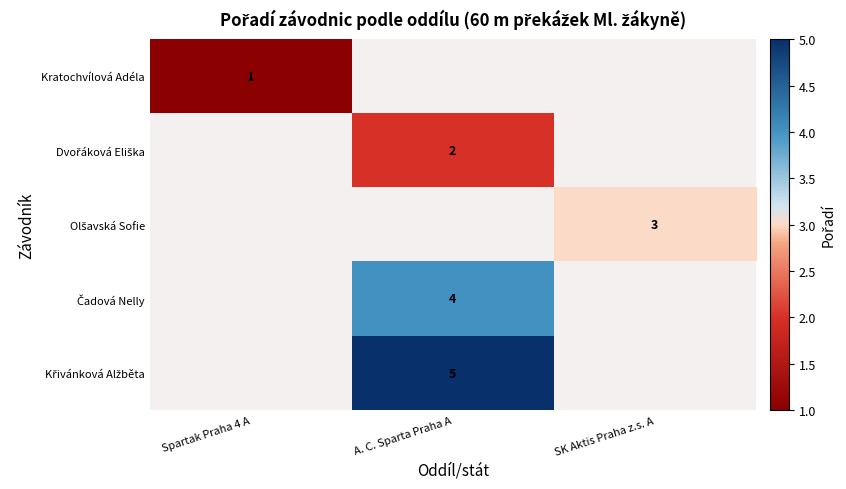

Is it true that Kratochvílová Adéla equals 1 at Spartak Praha 4 A?

True